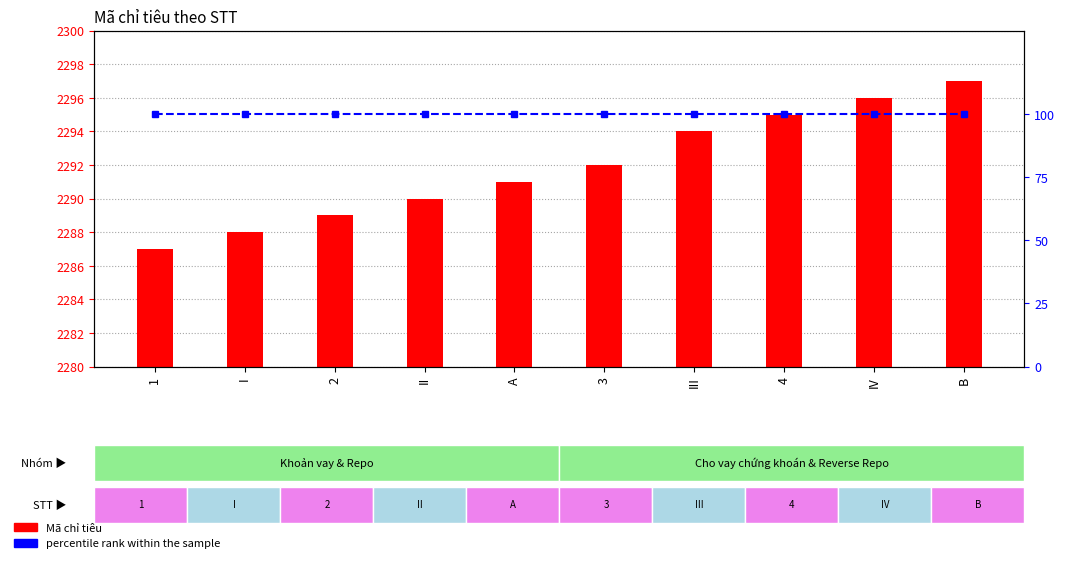

Which has a higher value, 1 or III?

III